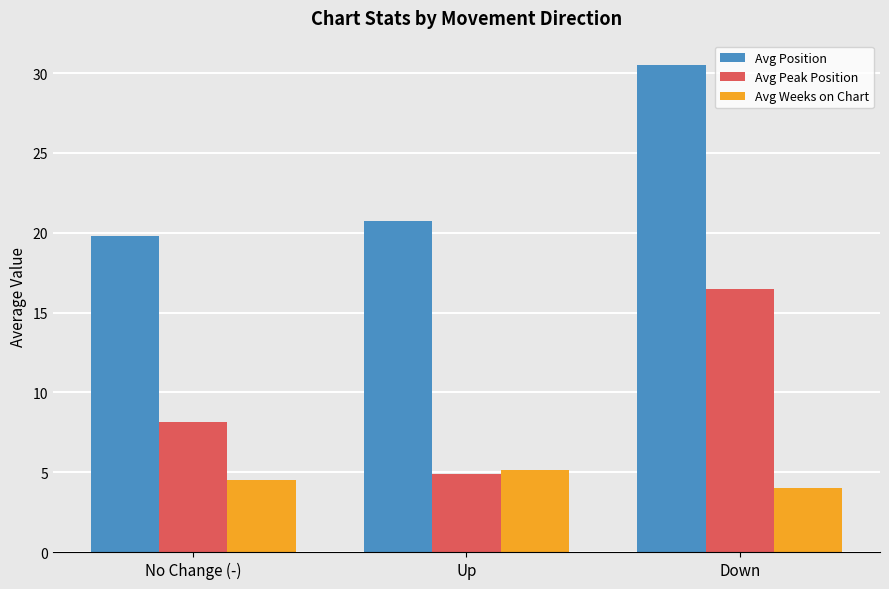

Does the chart contain any negative values?

No